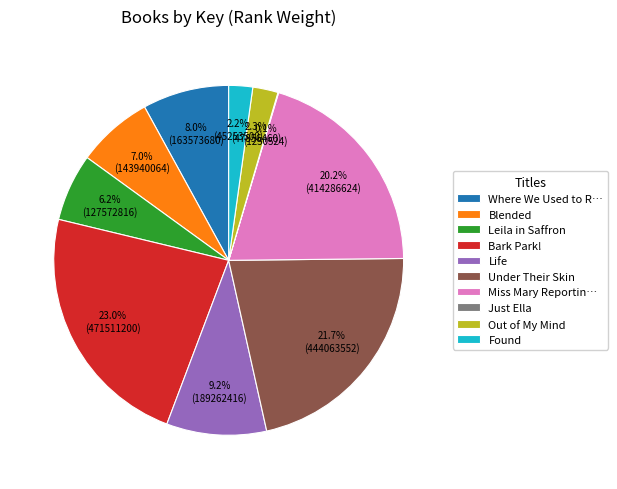

Is there a majority slice in this chart?

No